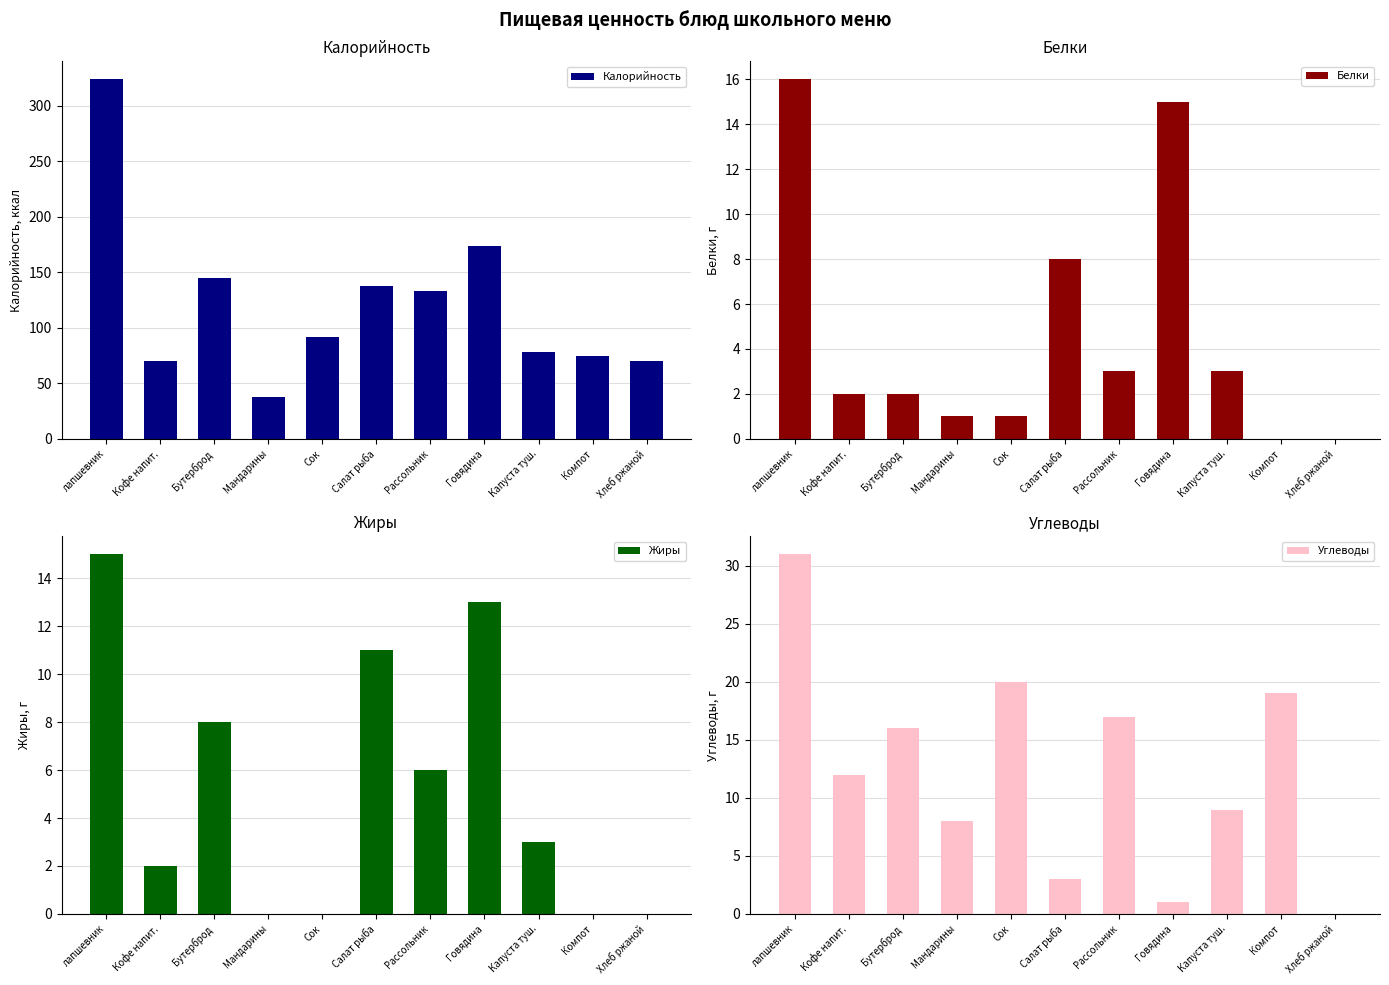

Is it true that Жиры equals 15 at лапшевник?

True